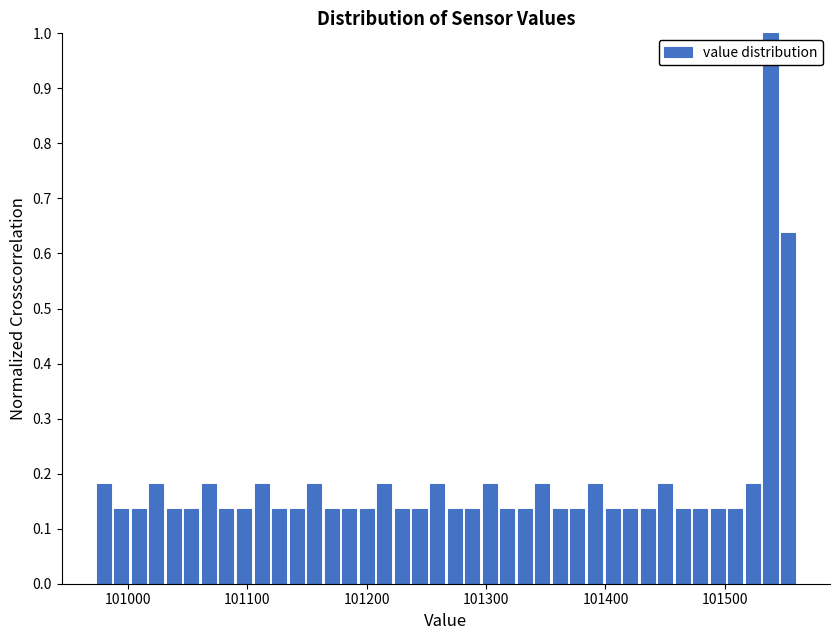

Read against the x-axis, roughly where is the centre of the tallest bar?

101540